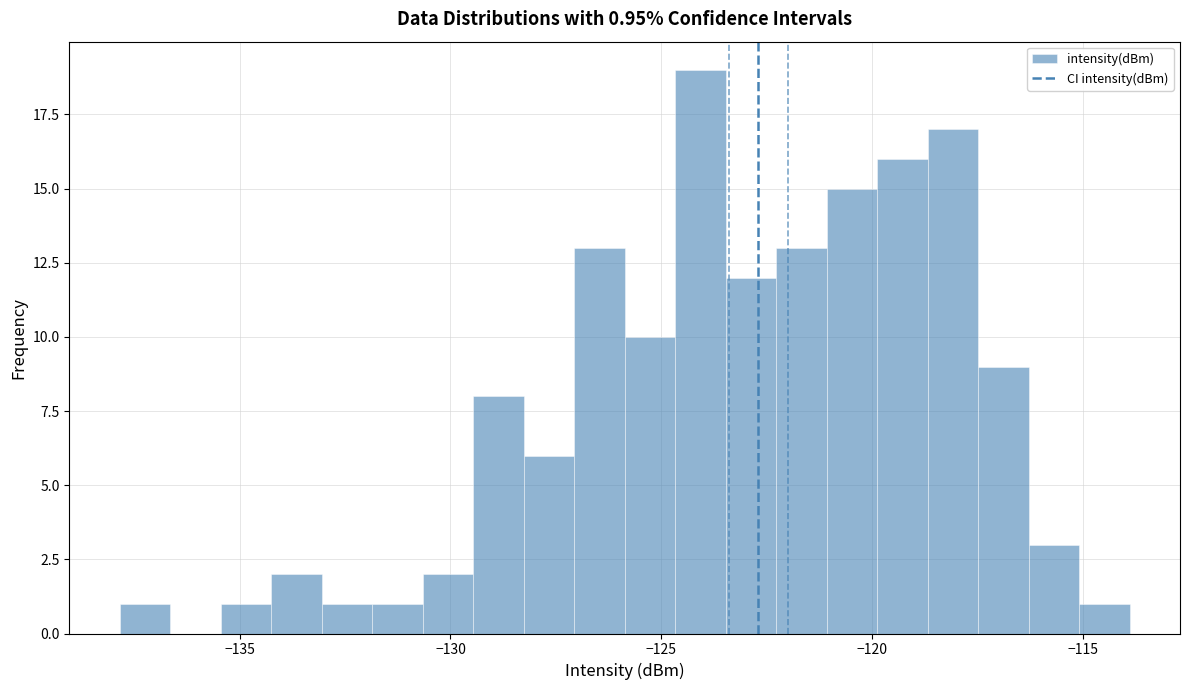

Around what value on the x-axis is the tallest bar? Give the approximate position of its centre, as read against the axis.

-124.0